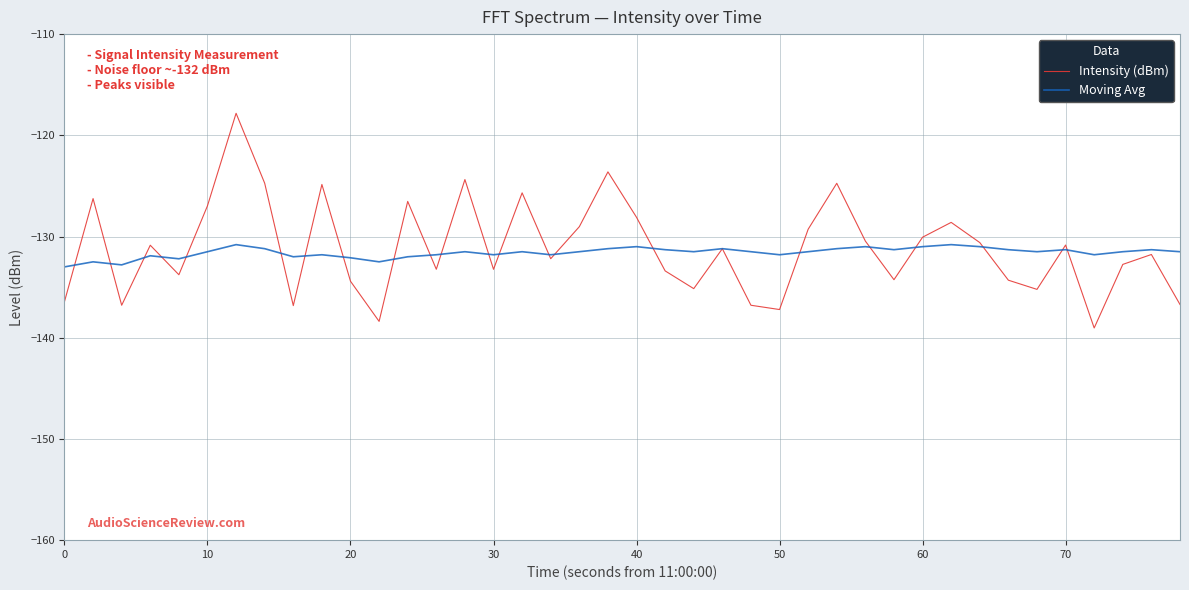

What is the lowest value of the Moving Avg series?

-133.0